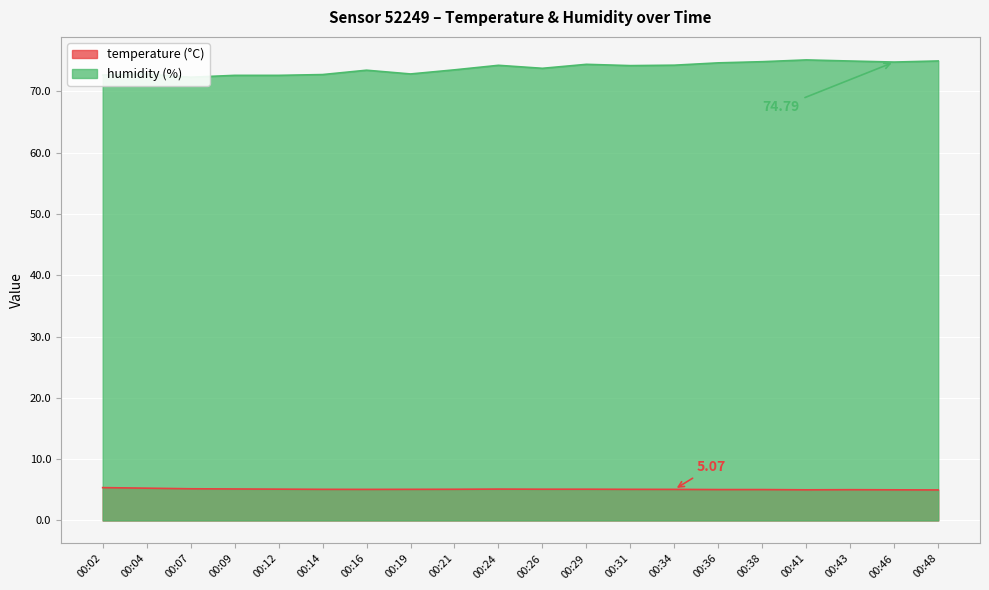

What is the value of the humidity point at the 13th from the left?

74.2